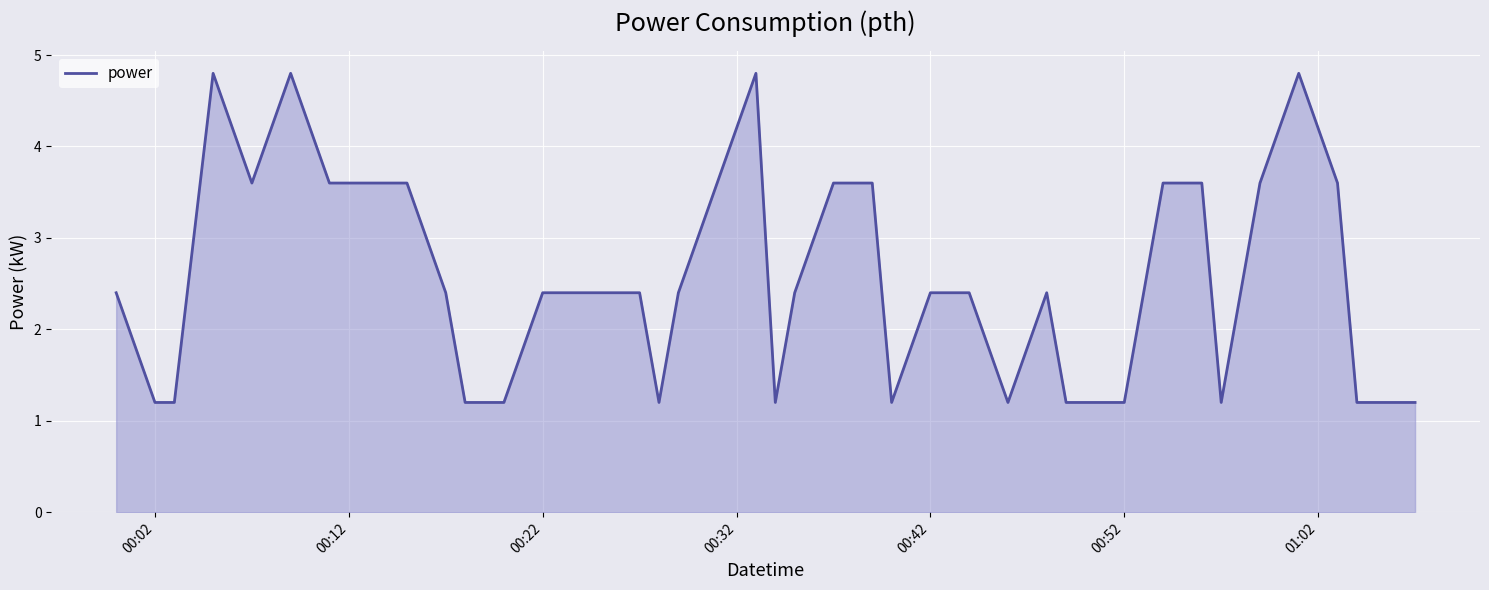

What is the greatest value displayed?

4.8